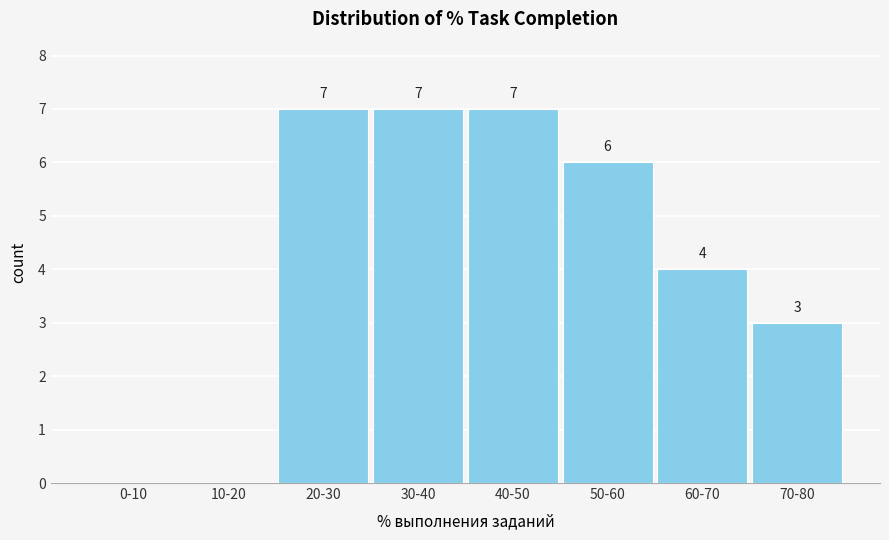

Reading right to left, list all the values displayed in this chart.

70-80=3	60-70=4	50-60=6	40-50=7	30-40=7	20-30=7	10-20=0	0-10=0